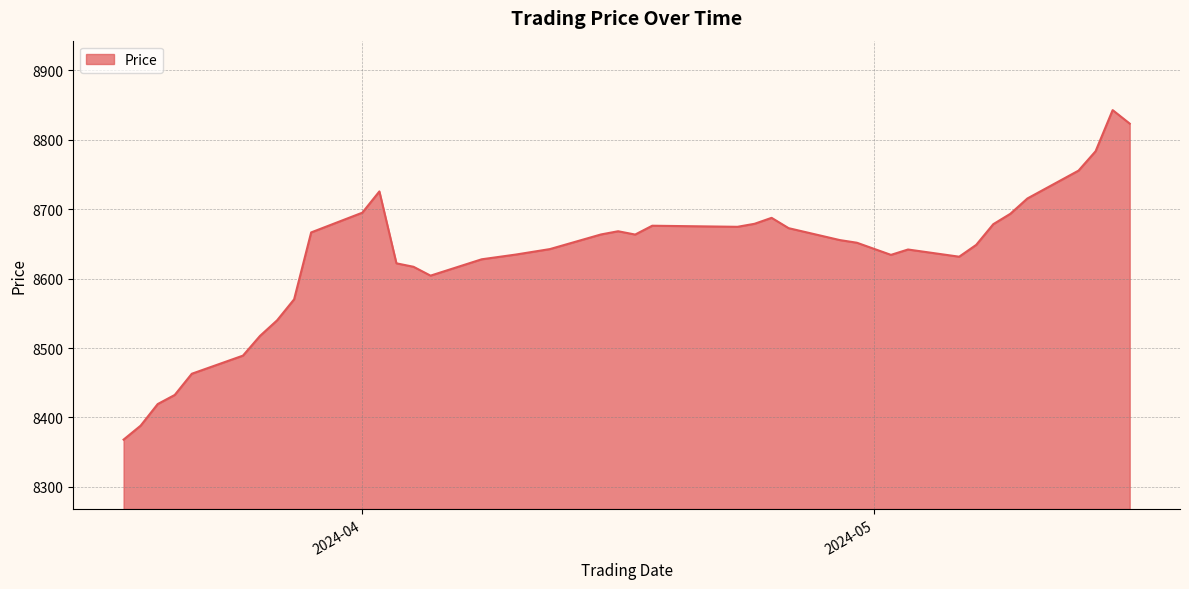

What is the minimum value shown in the chart?

8368.1